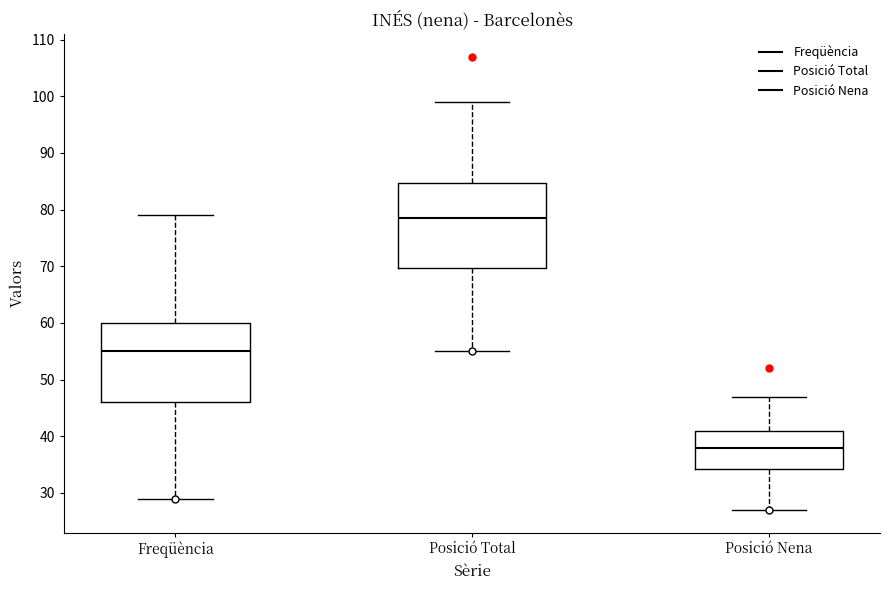

Comparing the boxes themselves (not the whiskers), which one is the tallest?

Posició Total